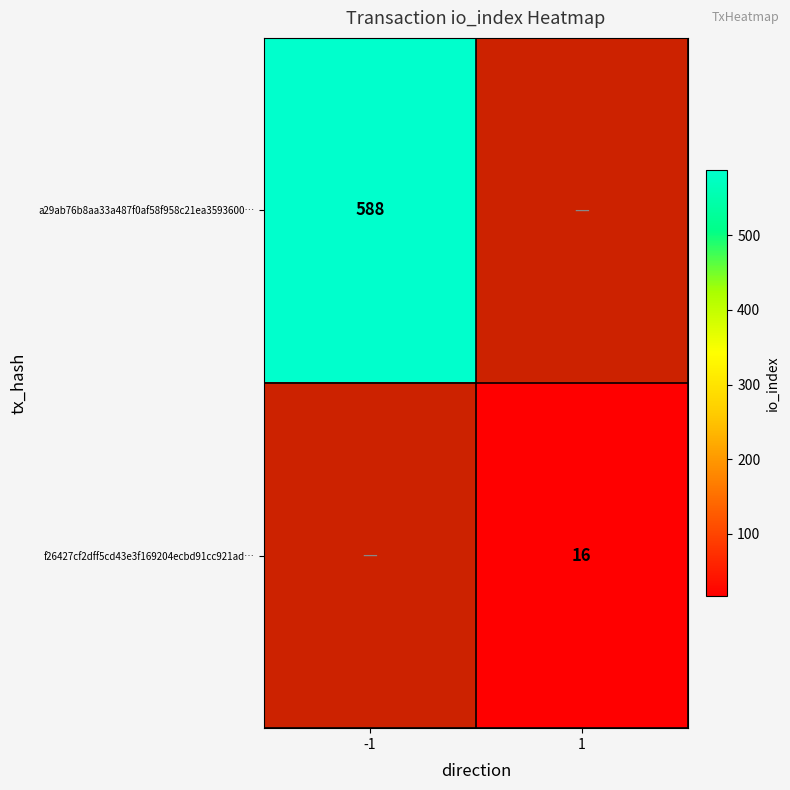

Is it true that f26427cf2dff5cd43e3f169204ecbd91cc921ad… equals 16 at 1?

True